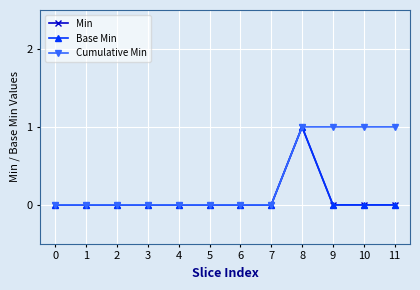

True or false: Min and Cumulative Min intersect in this chart.

False